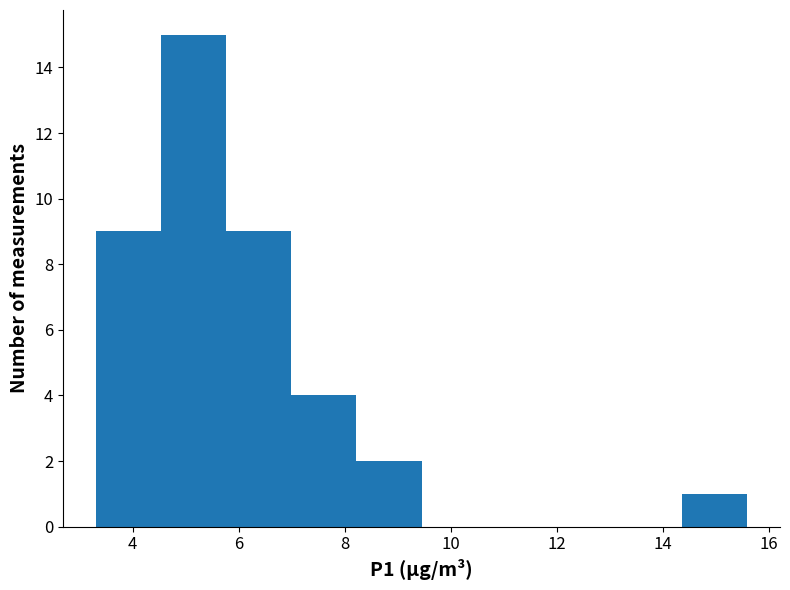

What is the height of the bar covering 5.8 to 7.0 on the x-axis? Neither the bar edges nor the heights are printed on the chart, so give them approximately, as read against the axes.

9